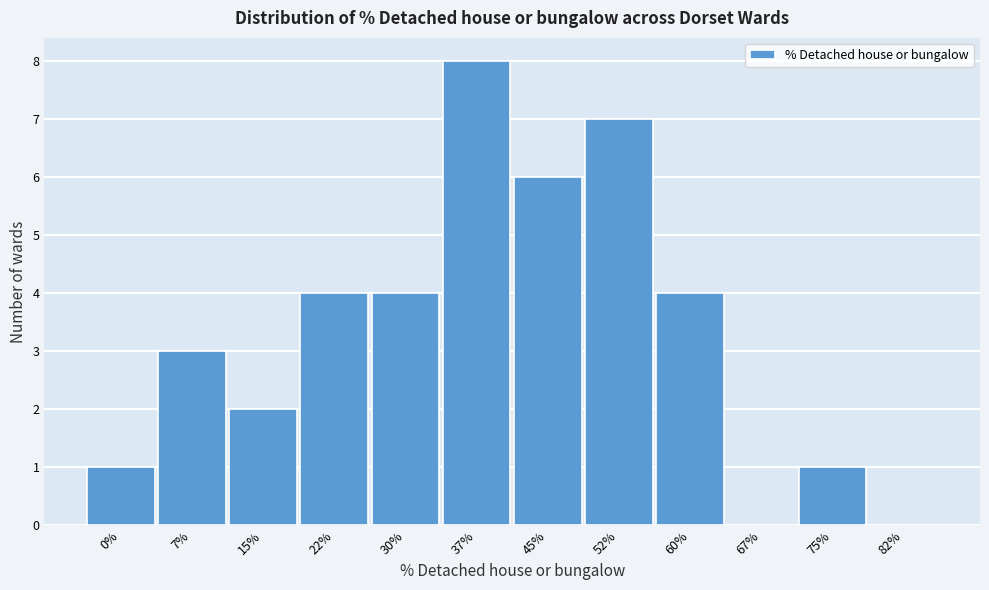

Reading right to left, extract all data points from this chart.

82%=0	75%=1	67%=0	60%=4	52%=7	45%=6	37%=8	30%=4	22%=4	15%=2	7%=3	0%=1